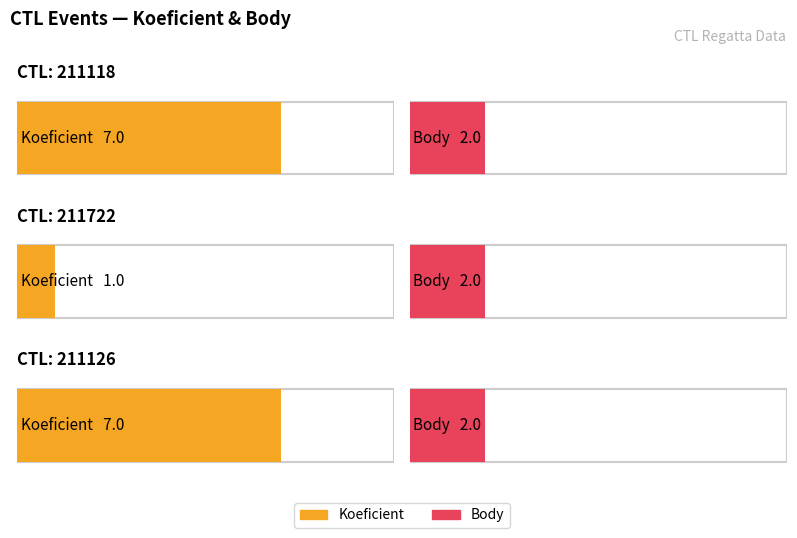

Is it true that Body equals 1 at 211118?

False